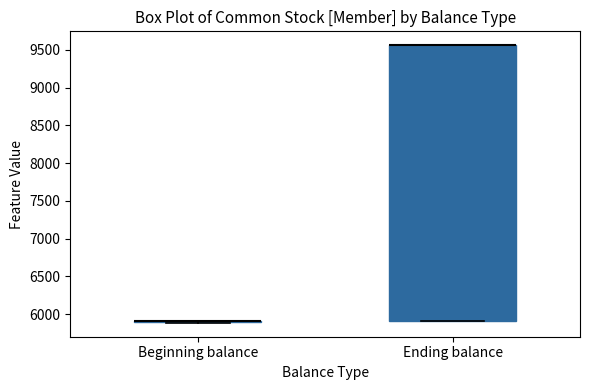

Reading left to right, transcribe this box plot: for each box, give where its median line is, the range the box spans, and where its two whiskers end, as read against the y-axis. The values are not printed on the chart, so give them approximately, as read against the axis.

Beginning balance: box collapsed to a line at 5900, whiskers 5900 to 5900
Ending balance: median 9550 (drawn on the box's upper edge), box 5900 to 9550, whiskers 5900 to 9550